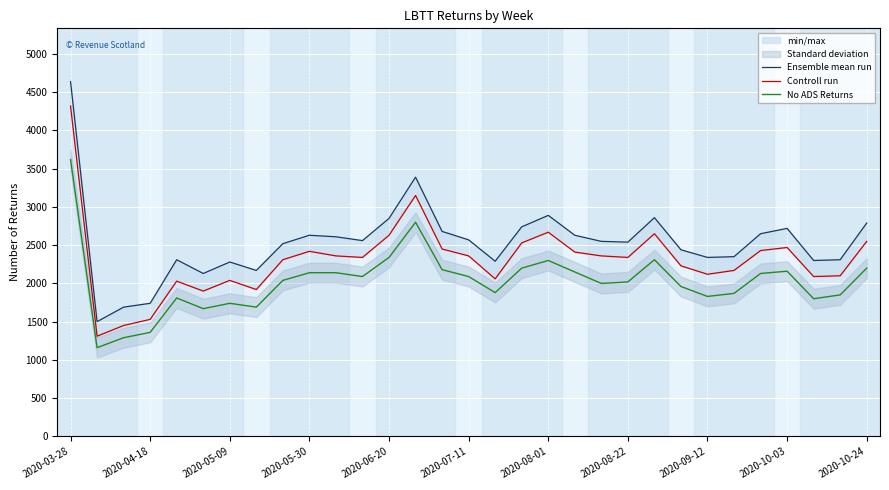

What is the maximum value for No ADS Returns?

3620